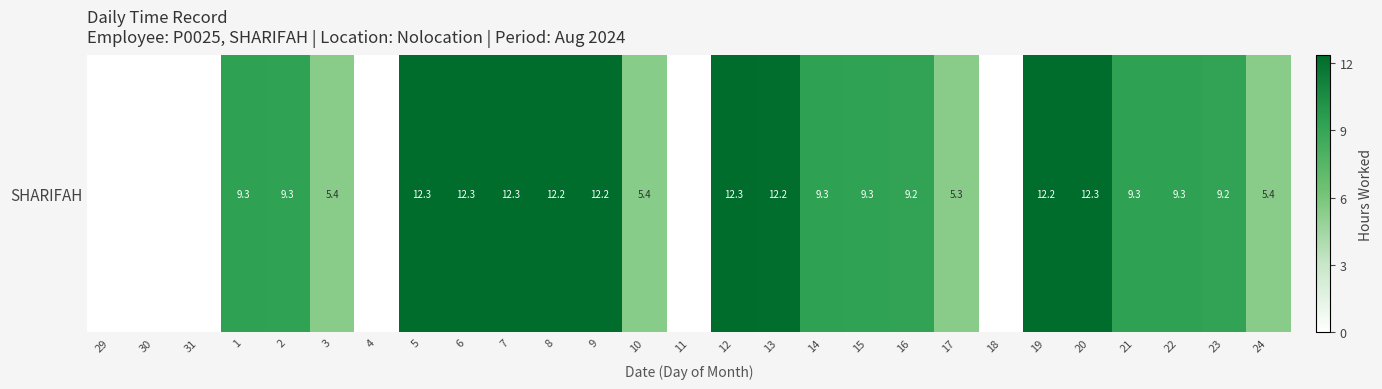

Between 4 and 22, which is larger?

22